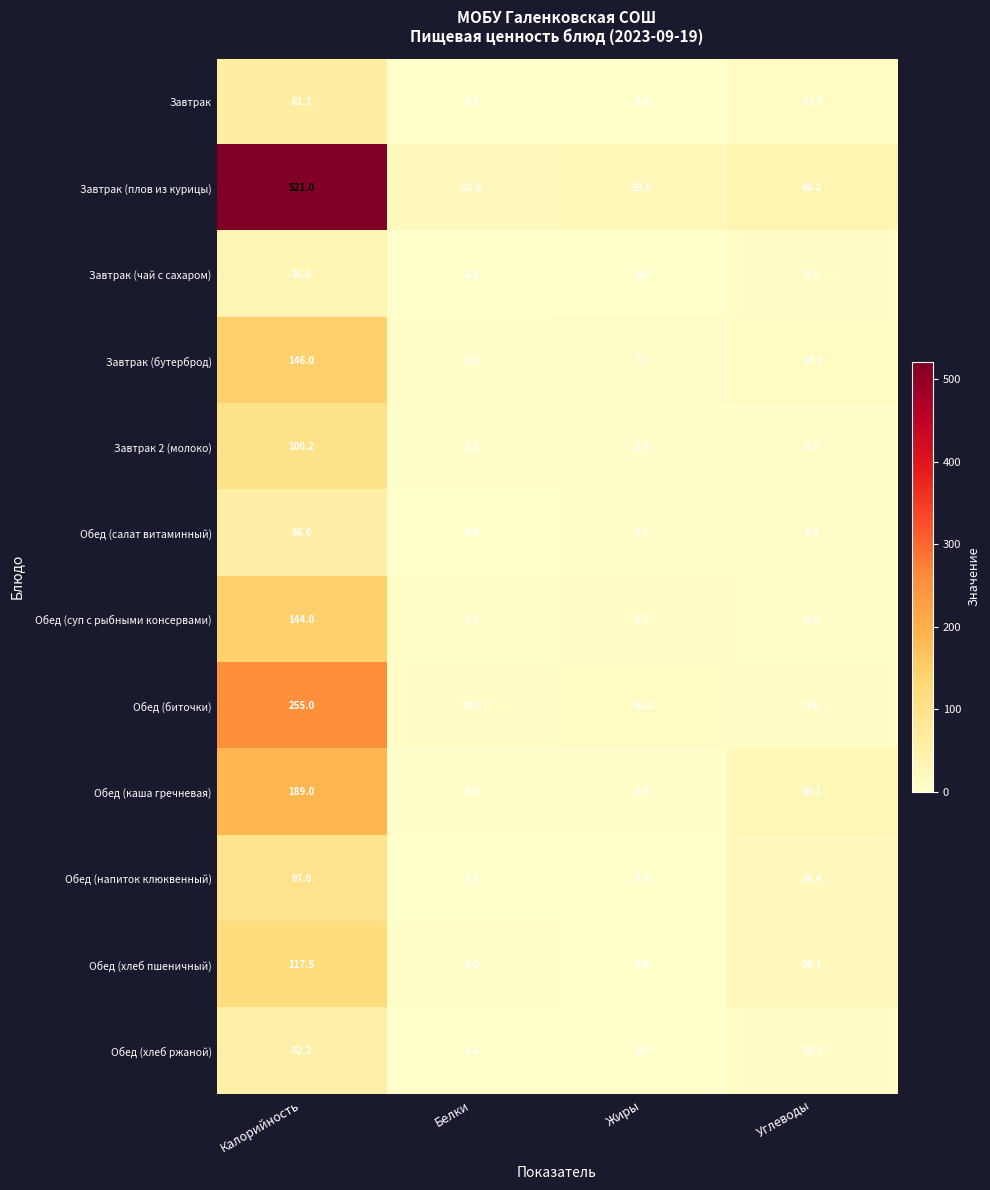

What is the greatest value displayed?

521.0